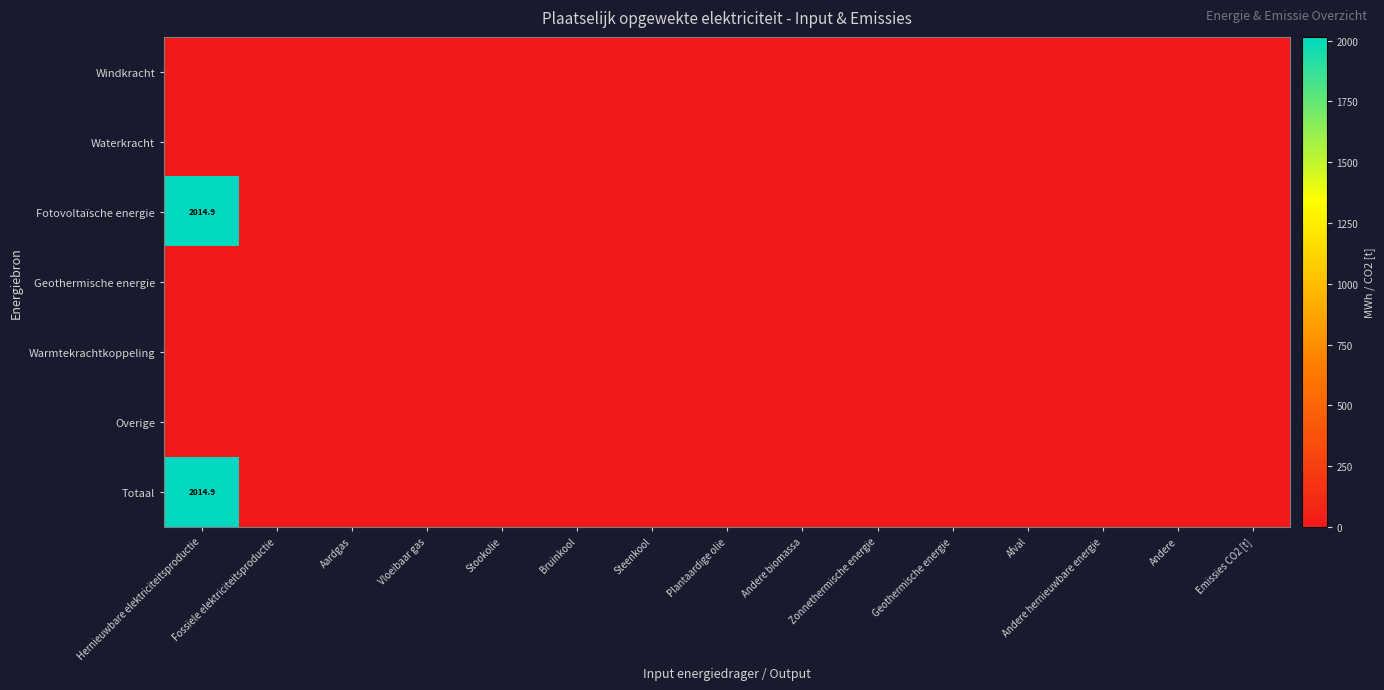

Is the value of Waterkracht at Andere hernieuwbare energie greater than the value of Windkracht at Geothermische energie?

No